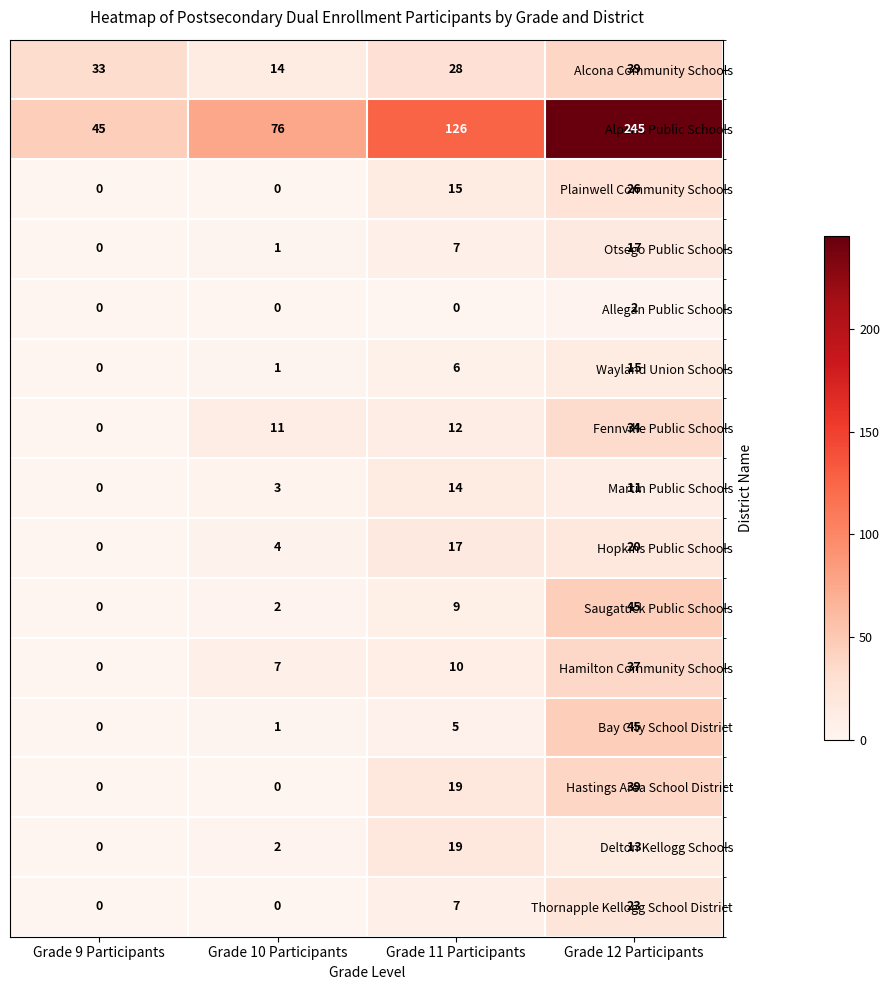

What is the difference between the Plainwell Community Schools values at Grade 11 Participants and Grade 12 Participants?

11